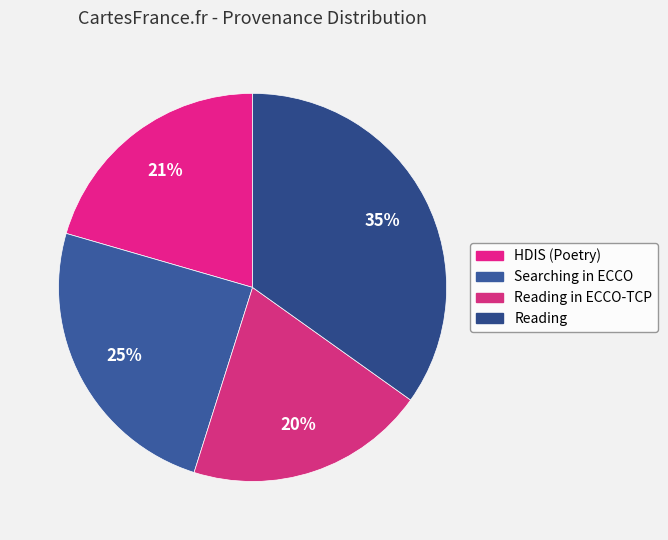

Count the number of slices in the pie.

4